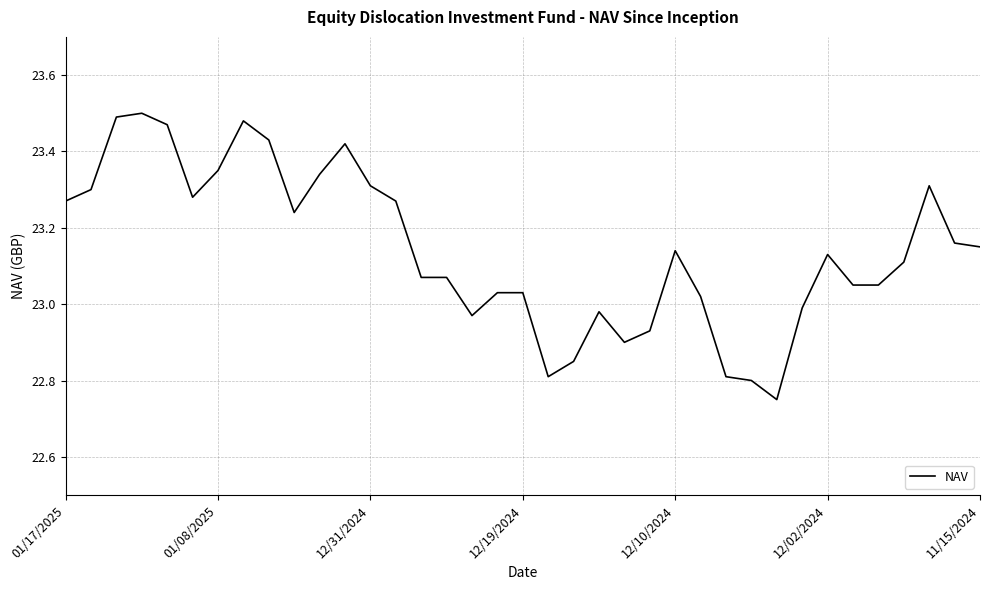

Does the chart display data point markers on the line(s)?

No